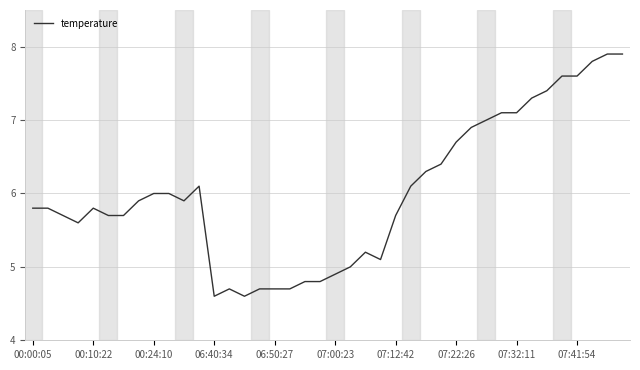

Reading right to left, what are all the values shown in this chart?

7.9	7.9	7.8	7.6	7.6	7.4	7.3	7.1	7.1	7.0	6.9	6.7	6.4	6.3	6.1	5.7	5.1	5.2	5.0	4.9	4.8	4.8	4.7	4.7	4.7	4.6	4.7	4.6	6.1	5.9	6.0	6.0	5.9	5.7	5.7	5.8	5.6	5.7	5.8	5.8